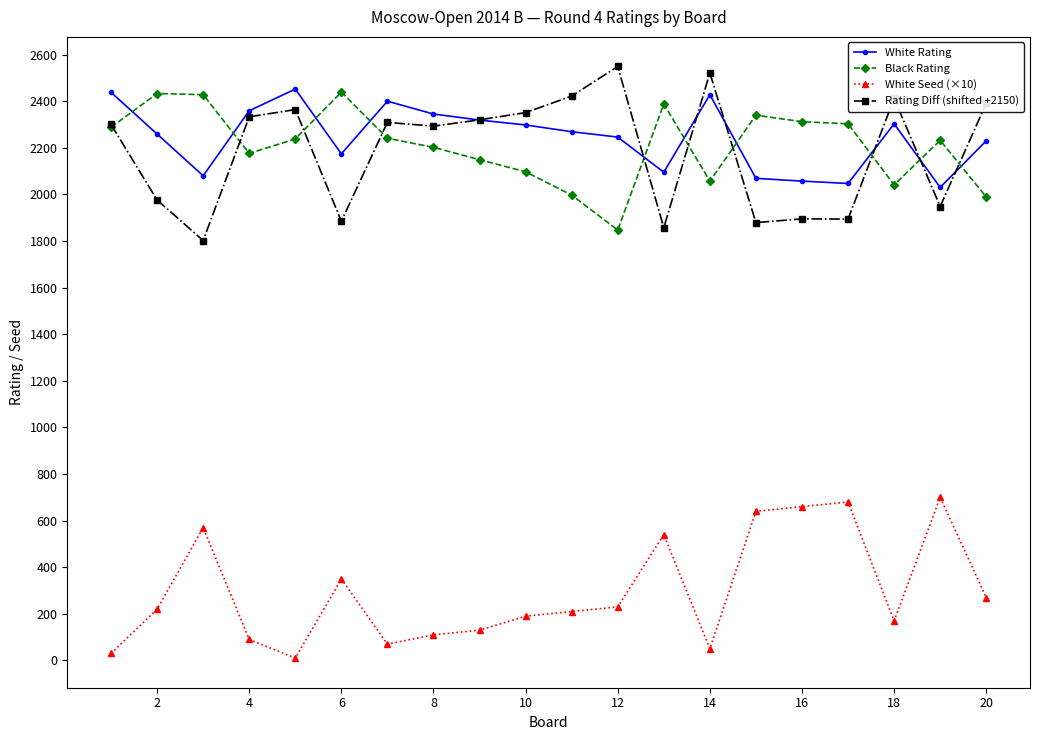

True or false: White Seed (×10) and Rating Diff (shifted +2150) cross at least once.

False